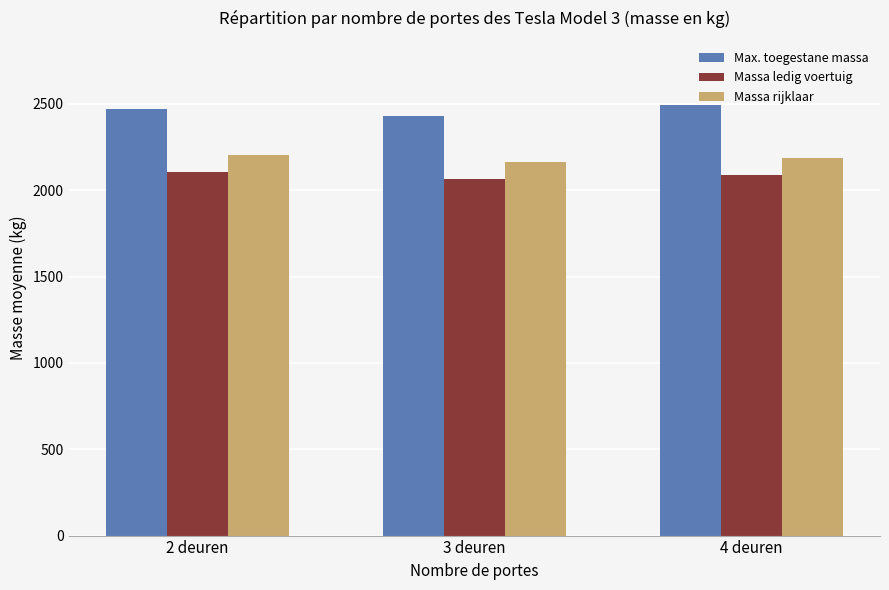

How many bars are there in each group?

3